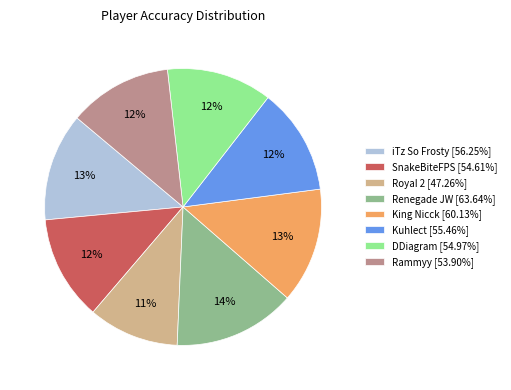

How many slices are in this pie chart?

8